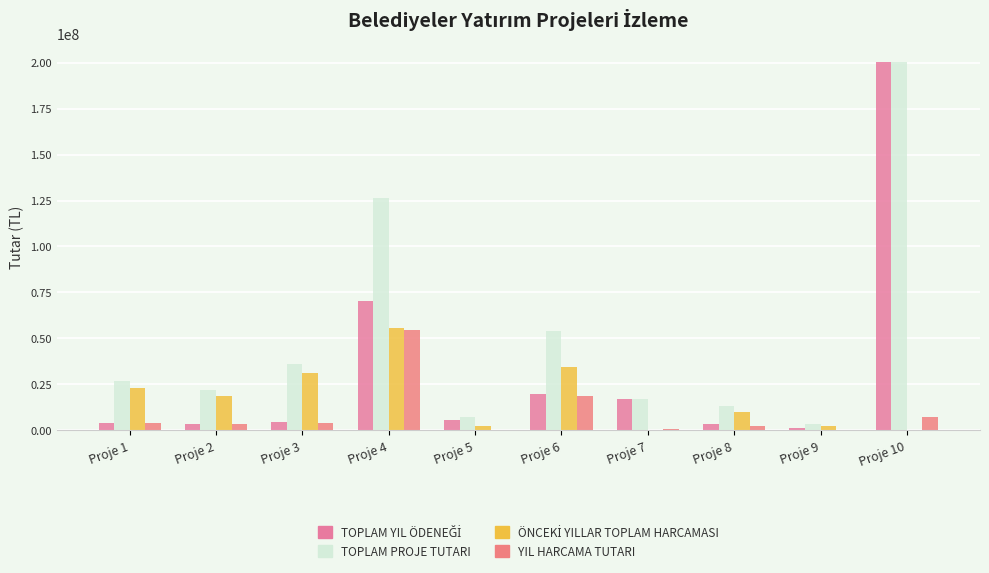

Reading right to left, transcribe all the data shown in this chart.

TOPLAM YIL ÖDENEĞİ: Proje 10=200541000.0	Proje 9=1246651.6	Proje 8=3263115.9	Proje 7=16842671.0	Proje 6=19843742.6	Proje 5=5427203.7	Proje 4=70352475.0	Proje 3=4745592.3	Proje 2=3336400.9	Proje 1=4161804.0
TOPLAM PROJE TUTARI: Proje 10=200541000.0	Proje 9=3604900.0	Proje 8=13156373.4	Proje 7=16842671.0	Proje 6=54126600.0	Proje 5=7579140.0	Proje 4=126234630.0	Proje 3=36010020.2	Proje 2=21988120.0	Proje 1=27150384.0
ÖNCEKİ YILLAR TOPLAM HARCAMASI: Proje 10=0.0	Proje 9=2358248.0	Proje 8=9893257.5	Proje 7=0.0	Proje 6=34282857.4	Proje 5=2151936.3	Proje 4=55882155.0	Proje 3=31264427.9	Proje 2=18651719.1	Proje 1=22987580.0
YIL HARCAMA TUTARI: Proje 10=7045482.2	Proje 9=0.0	Proje 8=2220328.1	Proje 7=756584.5	Proje 6=18504466.8	Proje 5=0.0	Proje 4=54696885.5	Proje 3=4171339.3	Proje 2=3314062.6	Proje 1=3997604.0